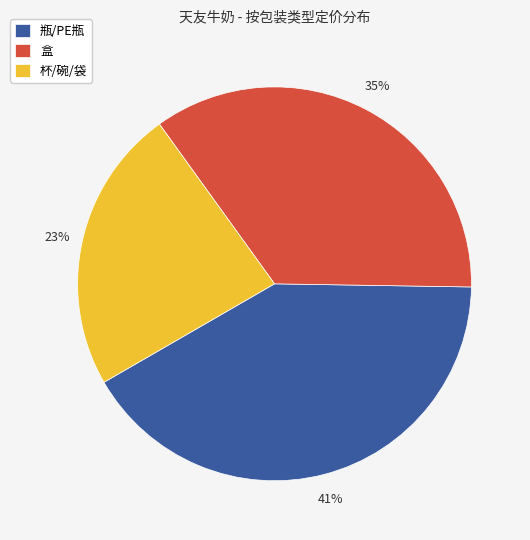

Which category has the smallest portion of the pie?

杯/碗/袋